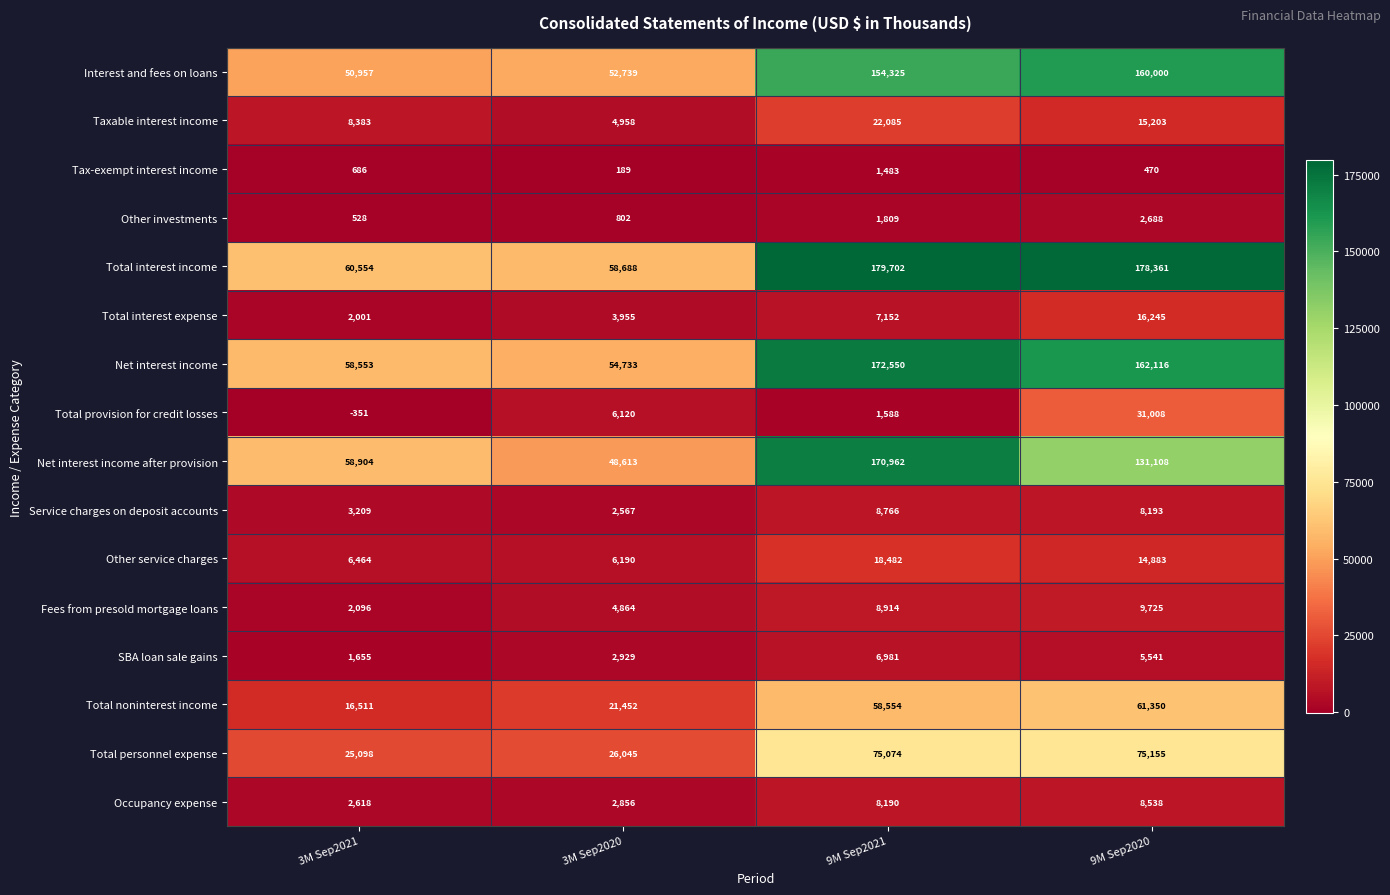

Is the value of Total interest income at 3M Sep2020 greater than the value of Tax-exempt interest income at 3M Sep2020?

Yes